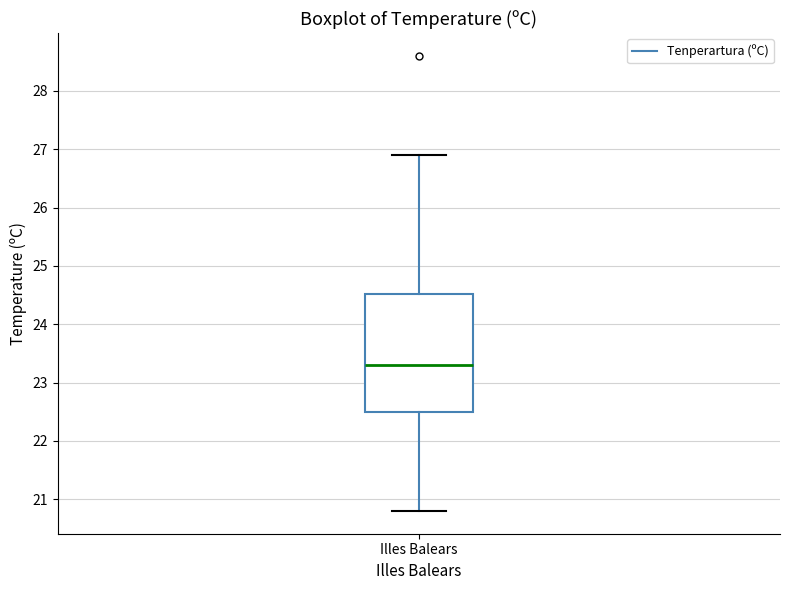

Transcribe this box plot: give where the median line is, the range the box spans, and where the two whiskers end, as read against the y-axis. The values are not printed on the chart, so give them approximately, as read against the axis.

median 23.3, box 22.5 to 24.5, whiskers 20.8 to 26.9